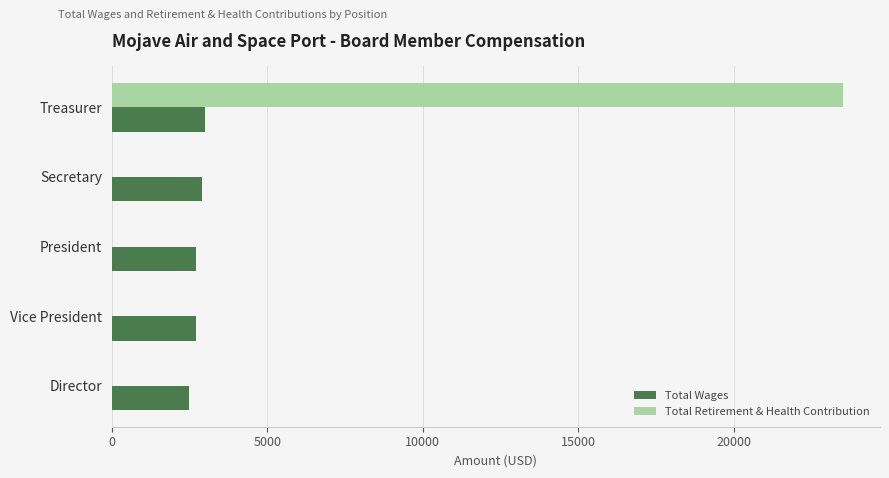

The Total Wages series shows 2700 at President. True or false?

True